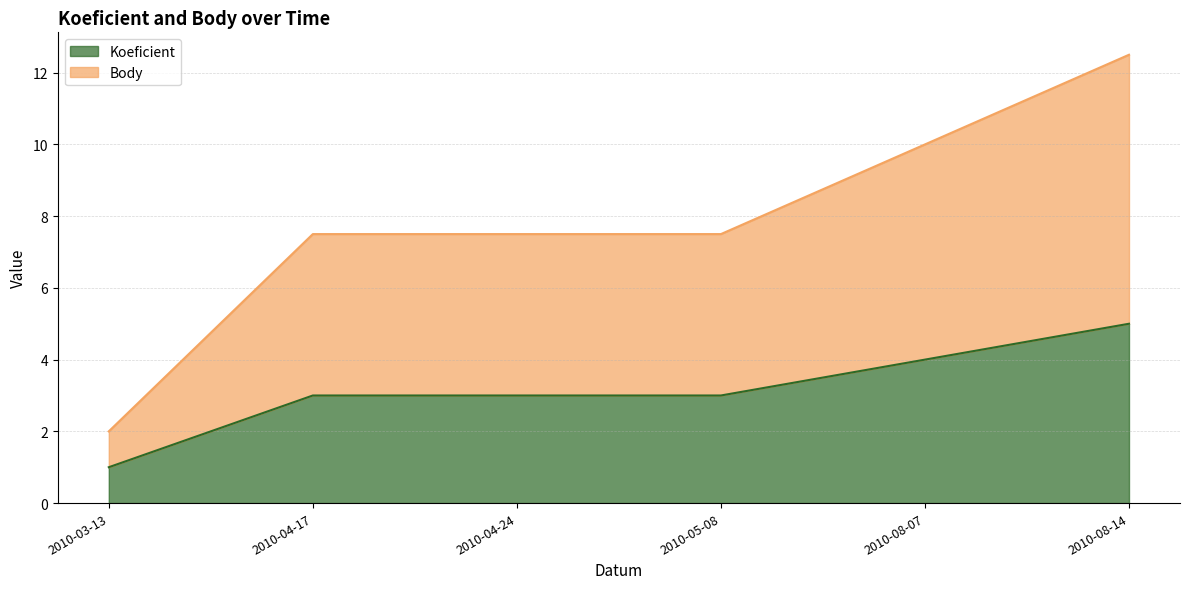

How many distinct data groups are displayed?

2